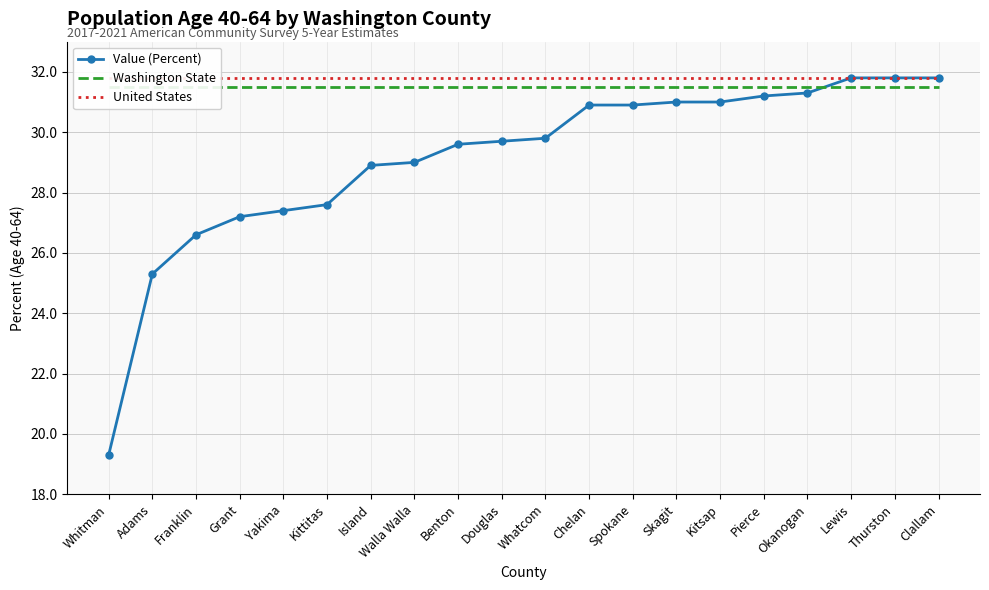

True or false: Value (Percent) has a value of 45.1 at Lewis.

False